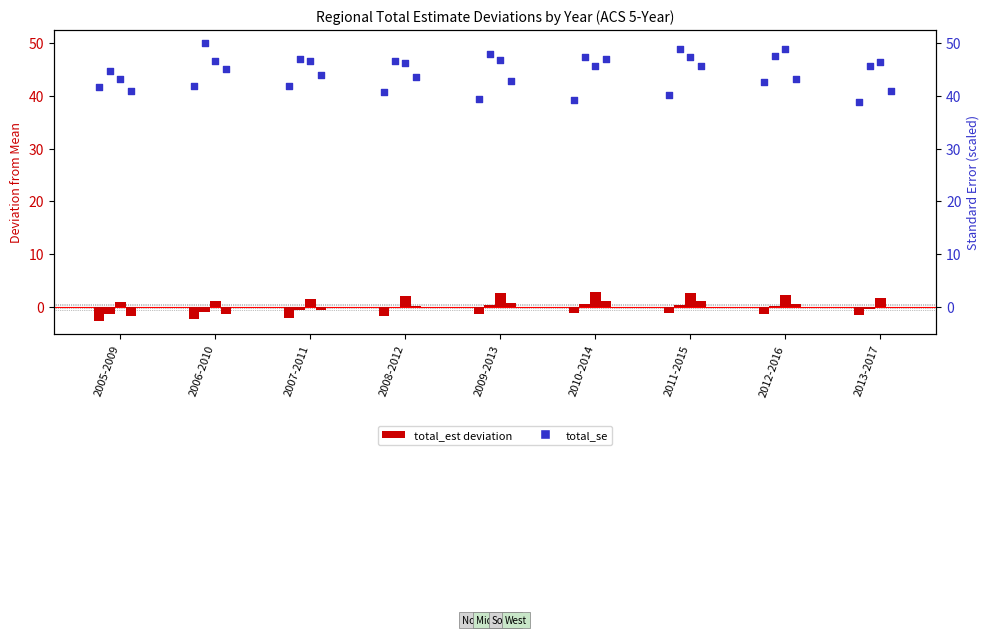

At which category is the sum across all series the highest?

2012-2016